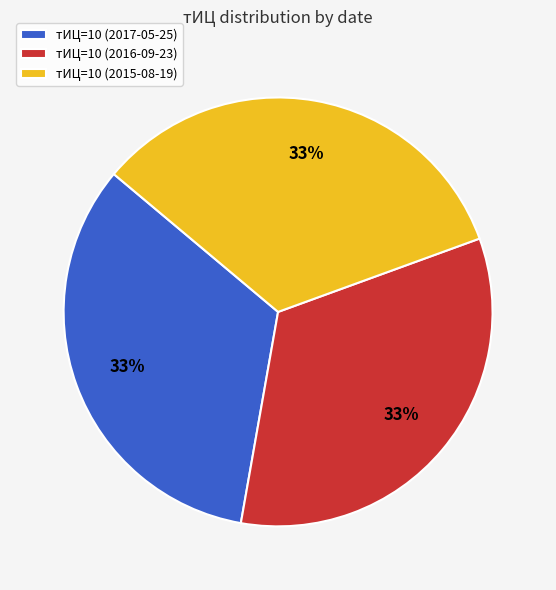

To the nearest percent, what is the combined percentage of тИЦ=10 (2015-08-19) and тИЦ=10 (2017-05-25)?

67%